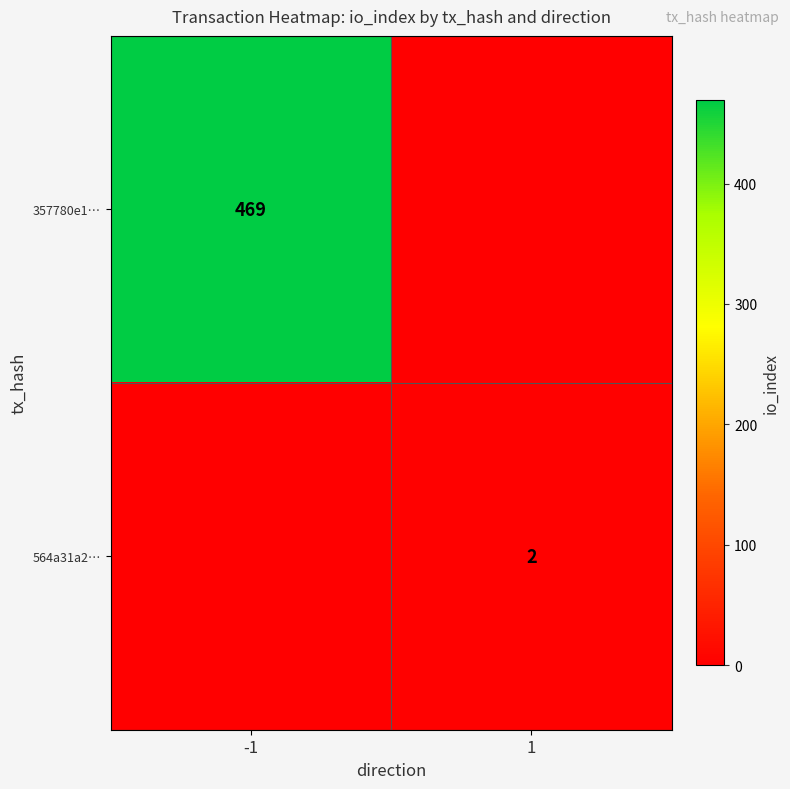

The 357780e1… series shows 469 at -1. True or false?

True